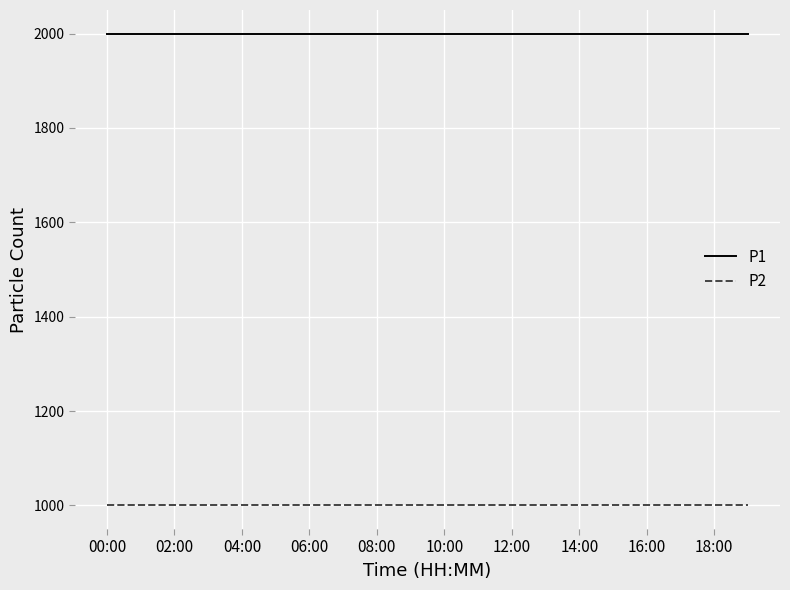

Which series has the largest total across all categories?

P1